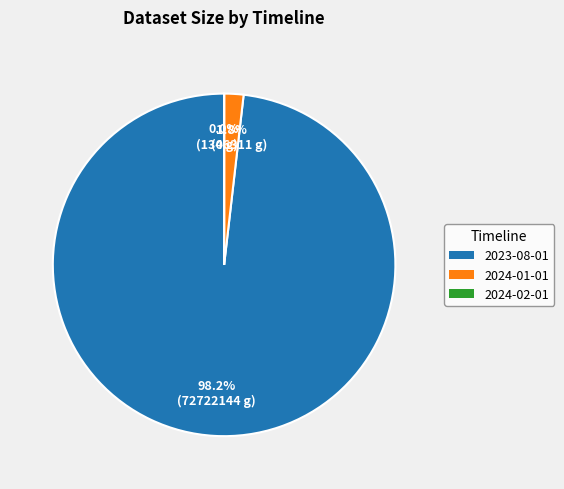

Which has a higher value, 2024-01-01 or 2023-08-01?

2023-08-01